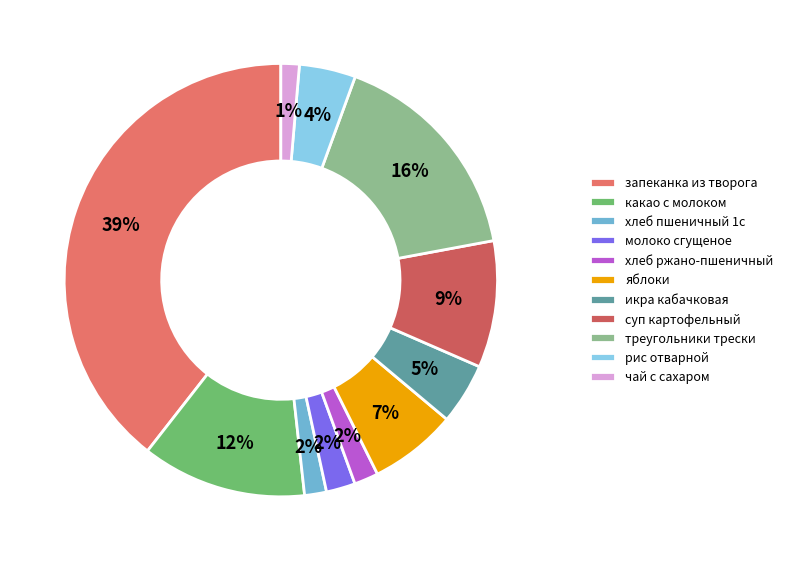

Which has a higher value, хлеб пшеничный 1с or яблоки?

яблоки